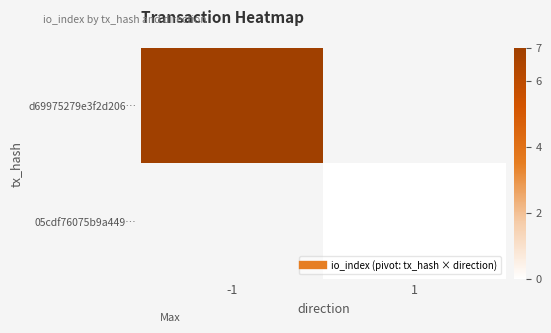

Which series has the largest range (max minus min)?

d69975279e3f2d206…